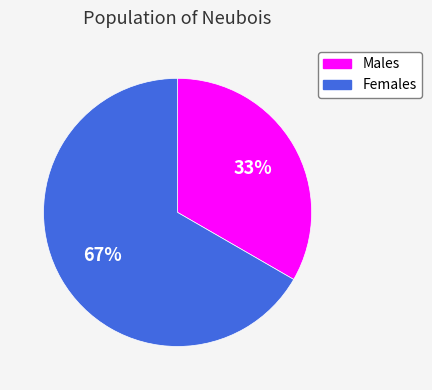

To the nearest percent, what is the average slice percentage?

50%